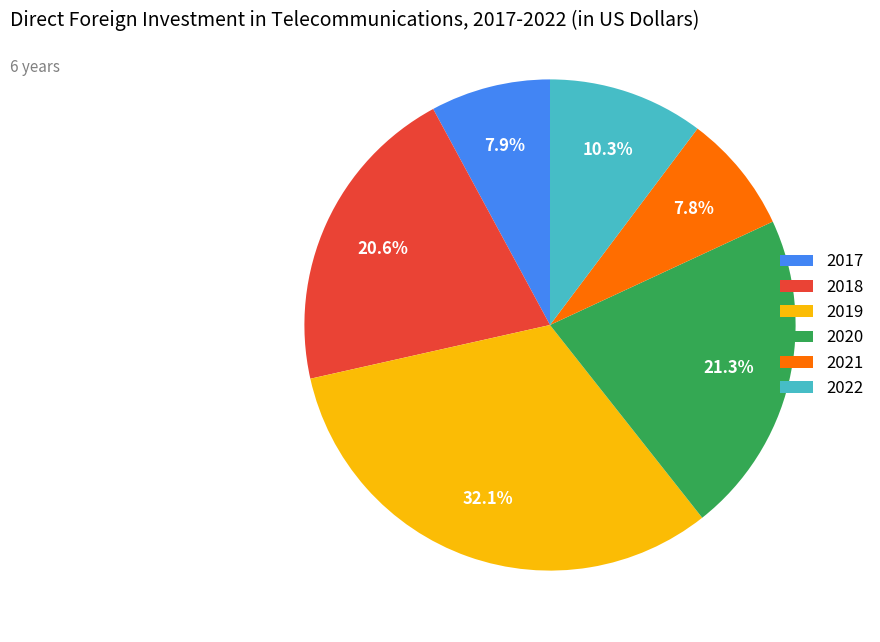

Does 2020 account for over 50% of the chart?

No